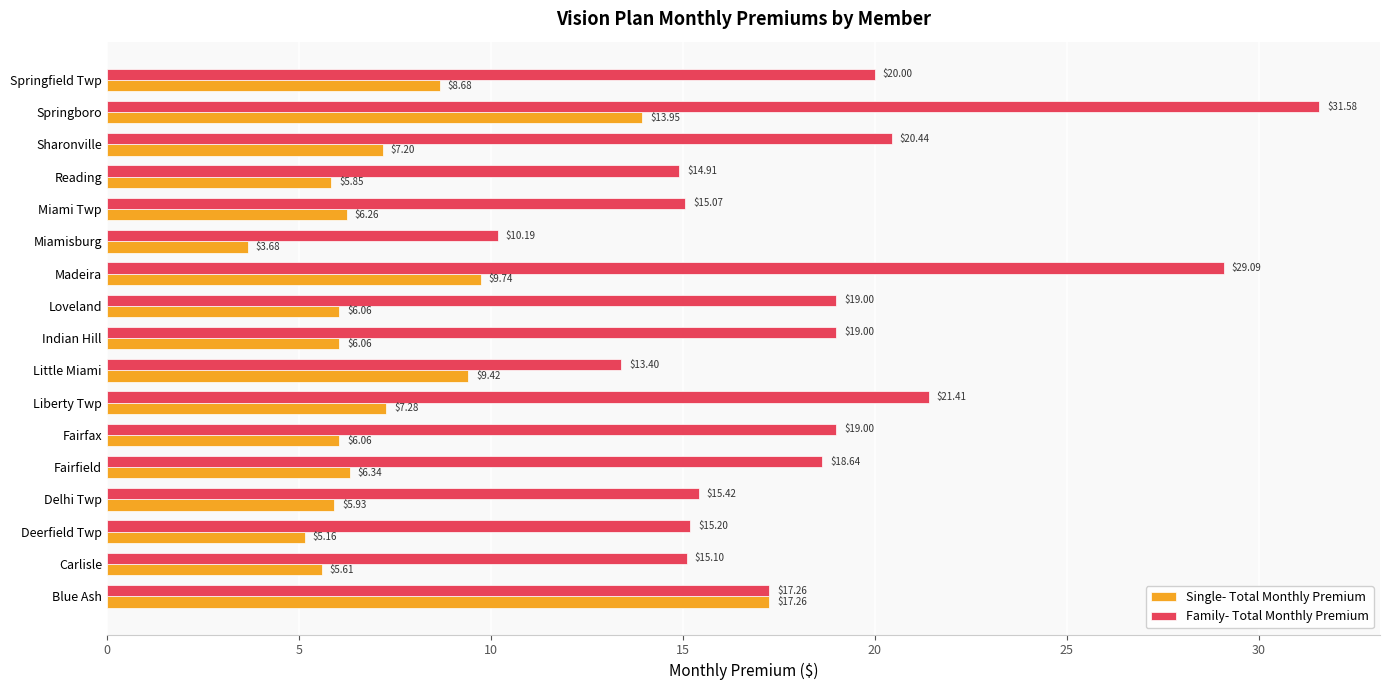

How many distinct data groups are displayed?

2